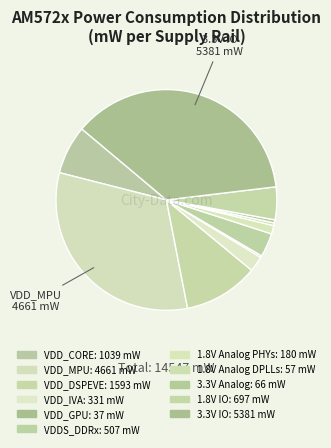

How many segments does this pie chart have?

11